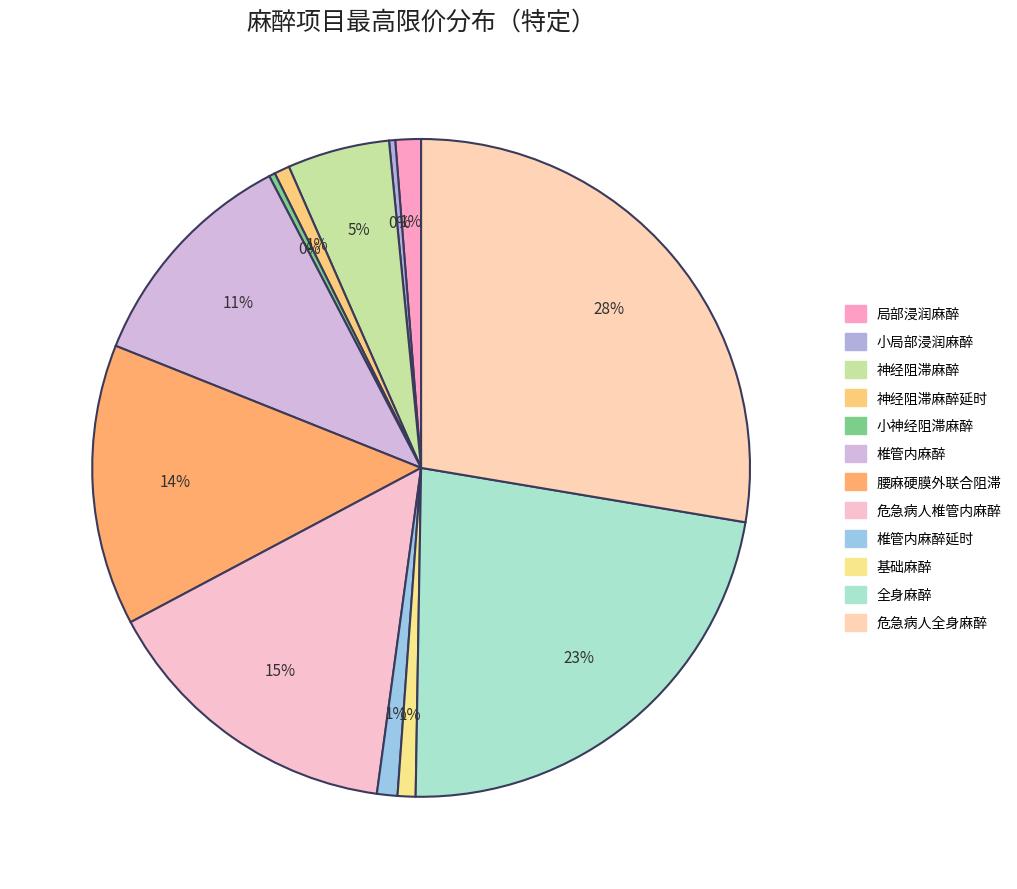

Count the number of slices in the pie.

12